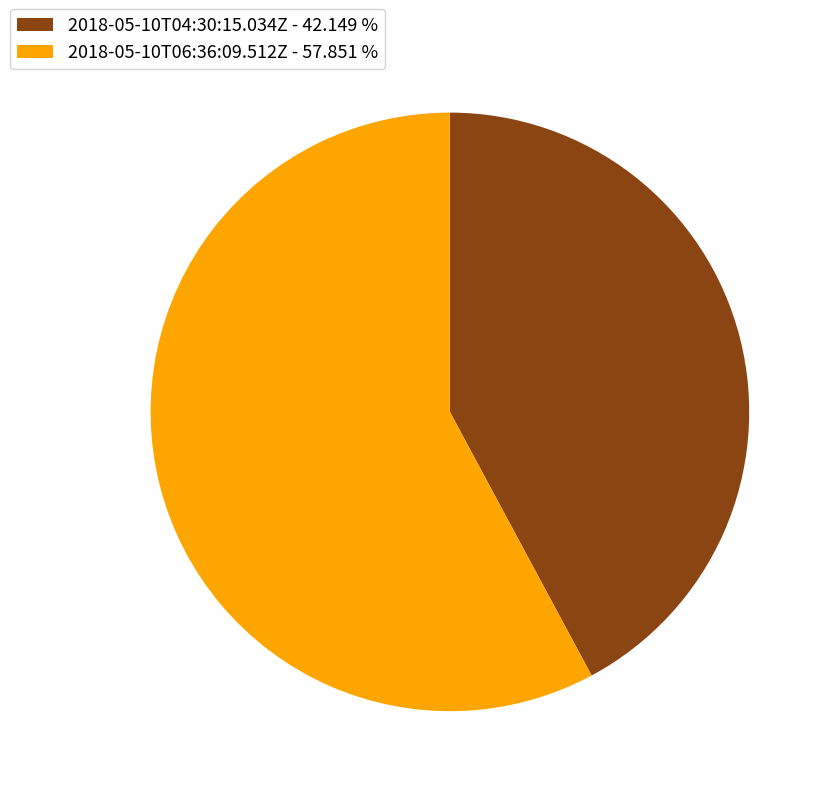

Between 2018-05-10T06:36:09.512Z and 2018-05-10T04:30:15.034Z, which is larger?

2018-05-10T06:36:09.512Z